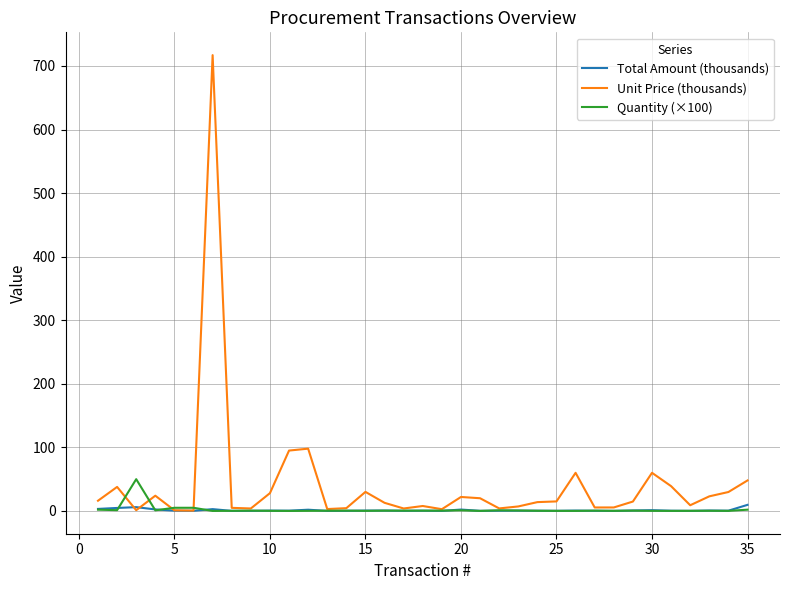

What is the maximum value for Unit Price (thousands)?

717.0